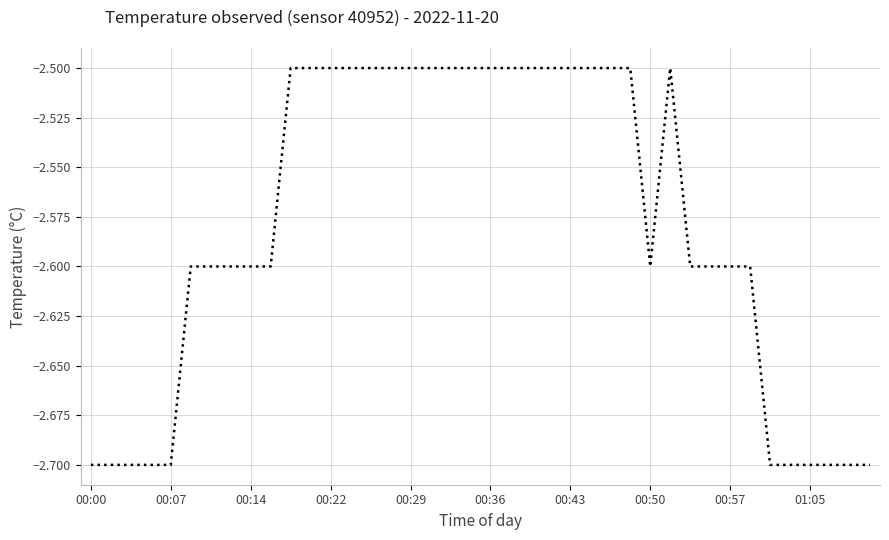

What is the greatest value displayed?

-2.5